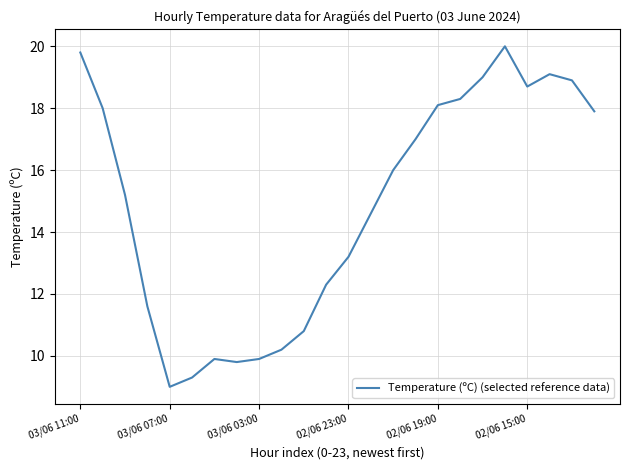

What is the maximum value shown in the chart?

20.0